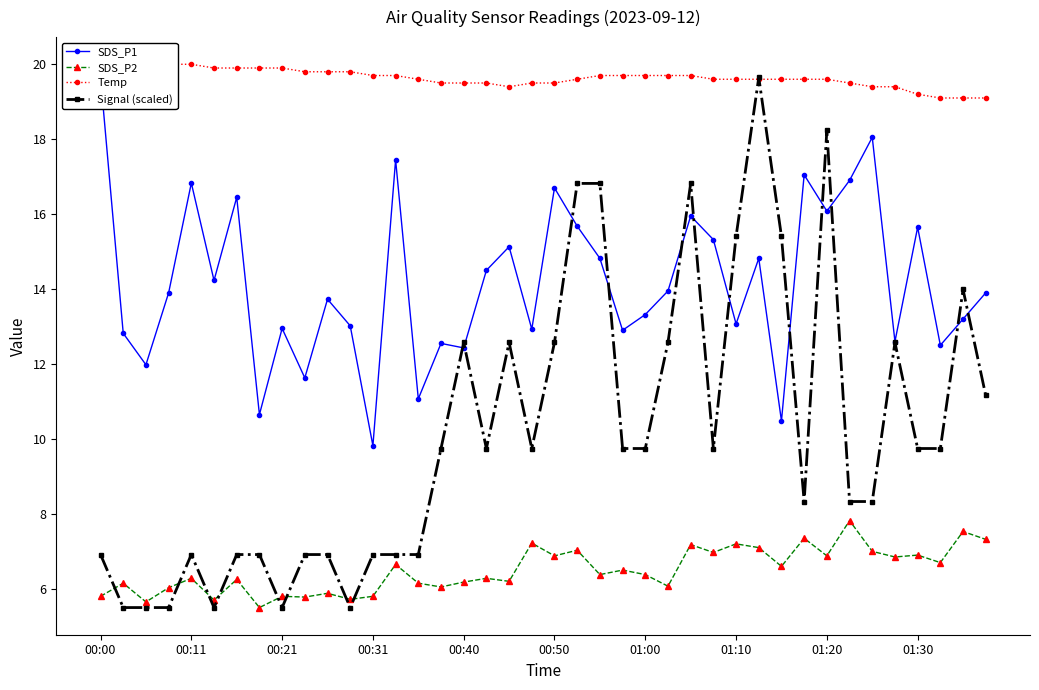

What is the difference between the maximum and second lowest values in the Signal (scaled) series?

14.1